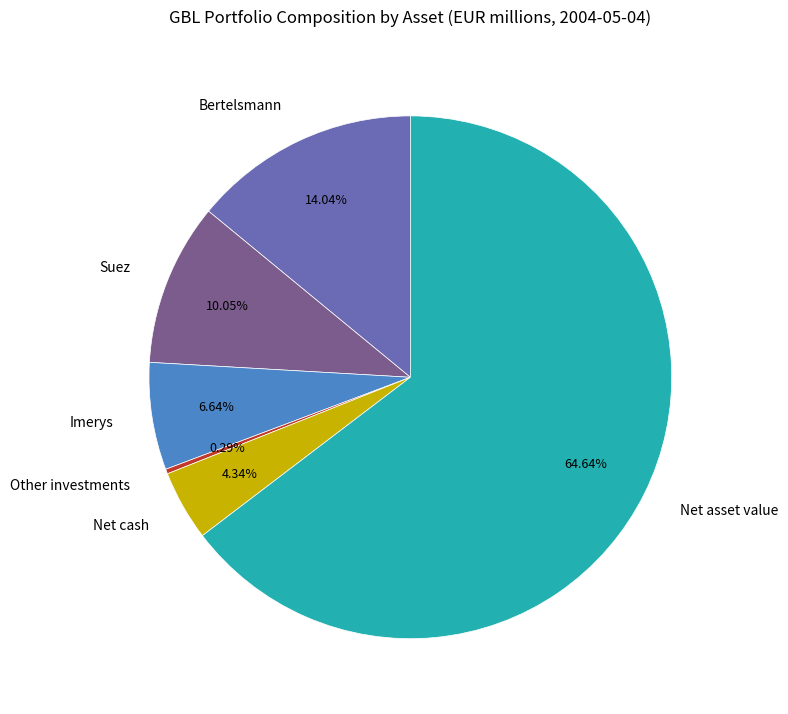

To the nearest percent, what is the combined percentage of Net cash and Imerys?

11%